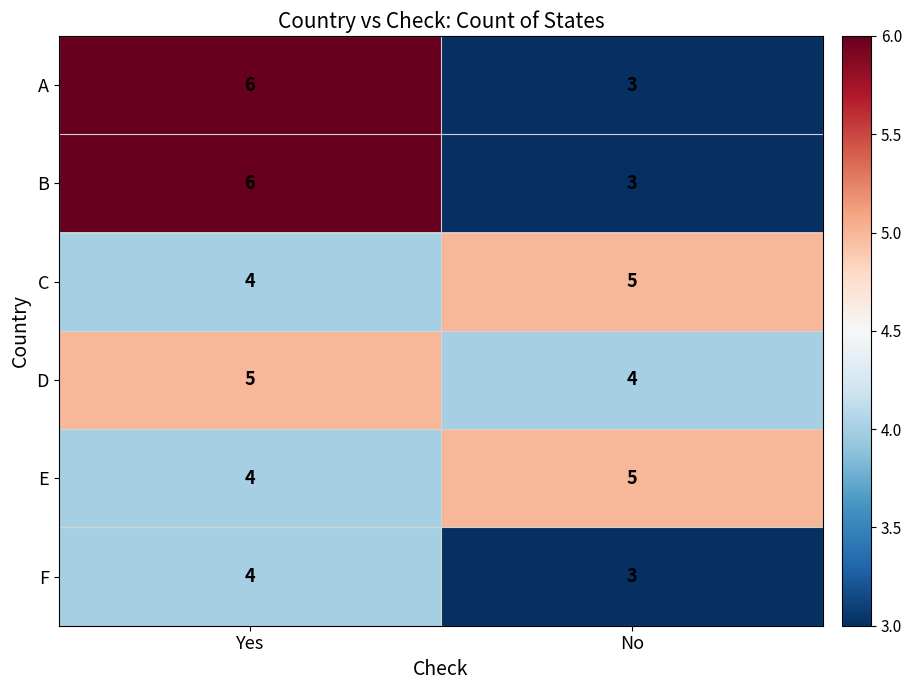

At which category is the sum across all series the highest?

Yes